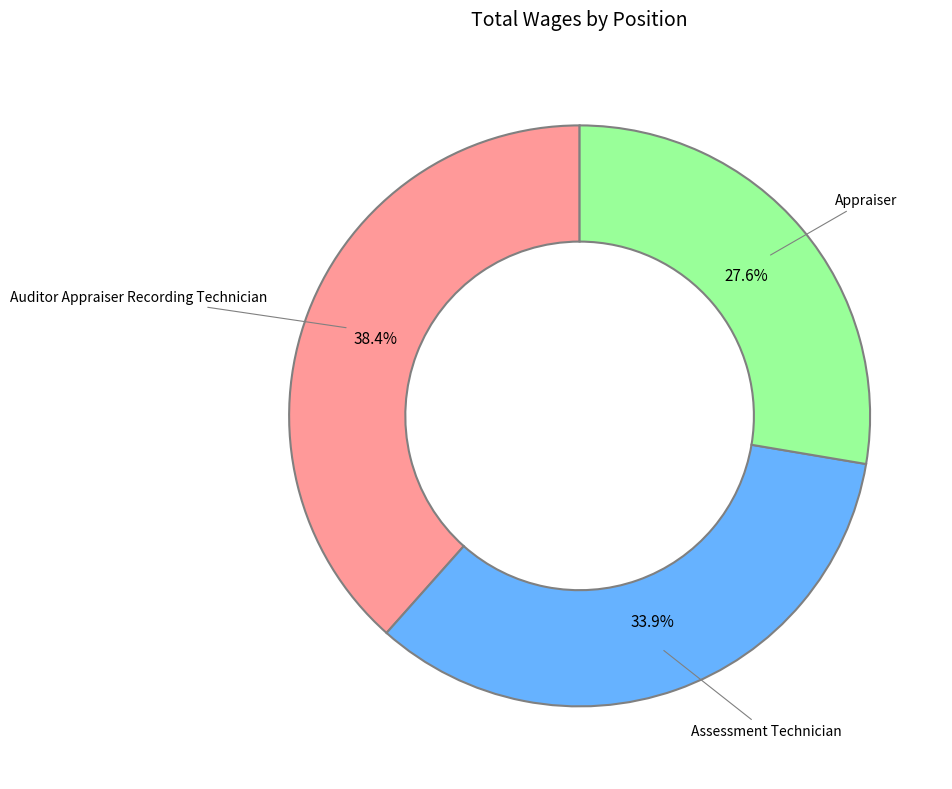

How many segments does this pie chart have?

3